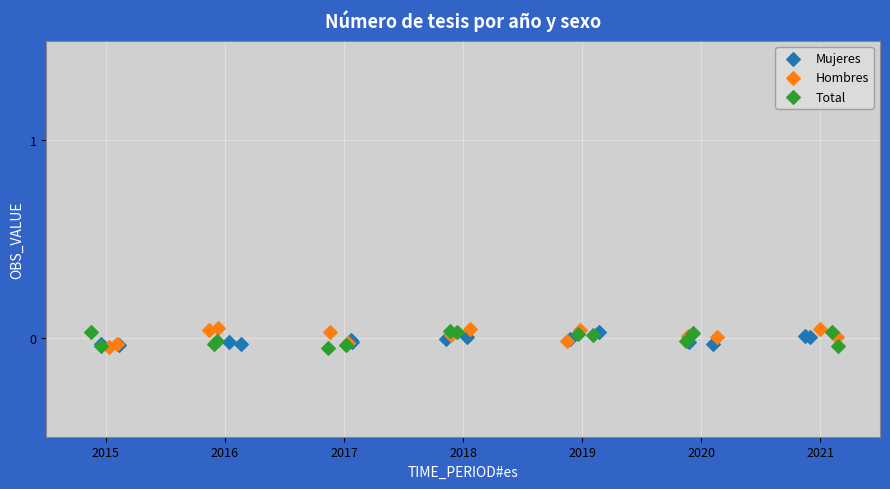

What are all the series names shown in the legend?

Mujeres, Hombres, Total